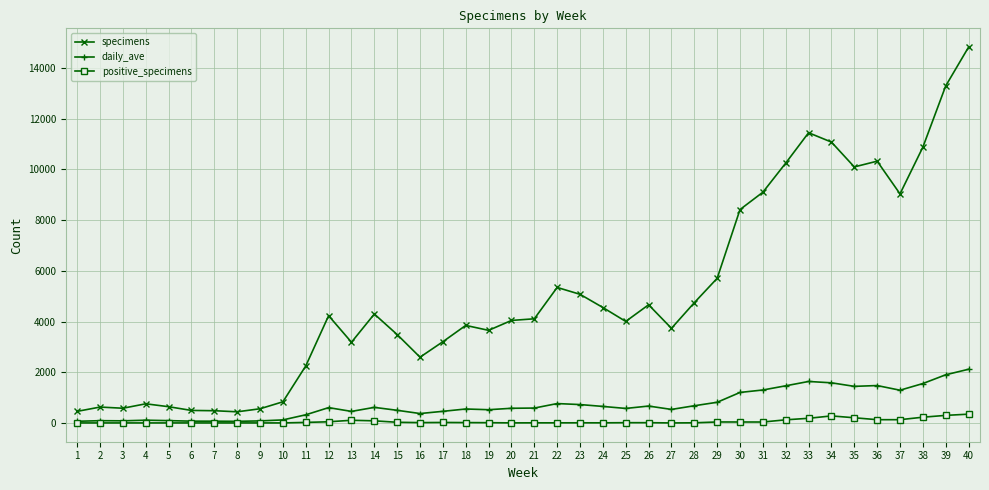

How many lines are shown in the chart?

3